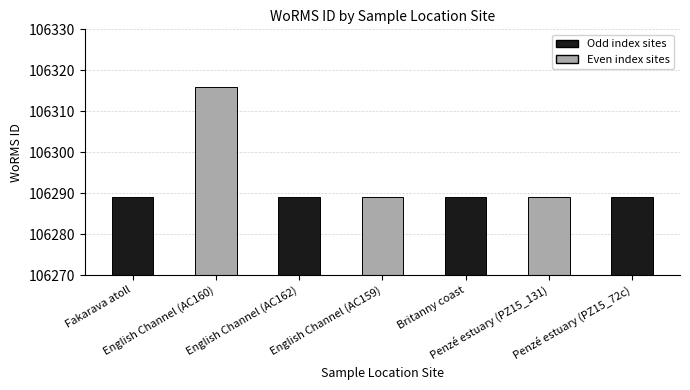

Approximately how many times larger is the value at Penzé estuary (PZ15_131) compared to English Channel (AC160)?

1.0